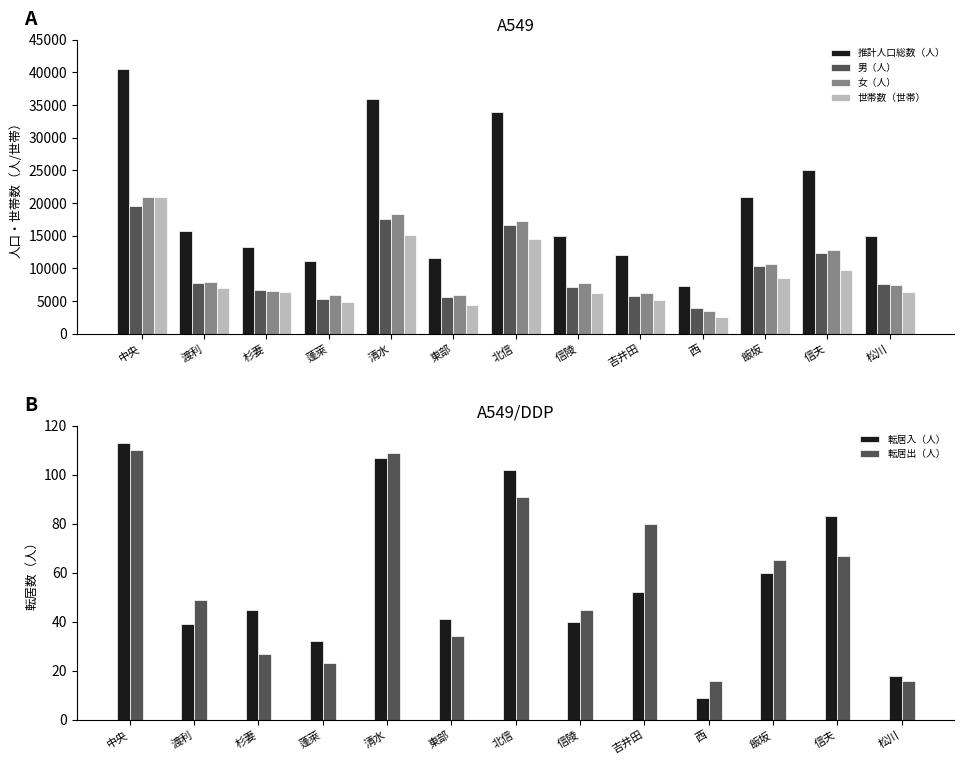

What is the total value across all series at 吉井田?

29254